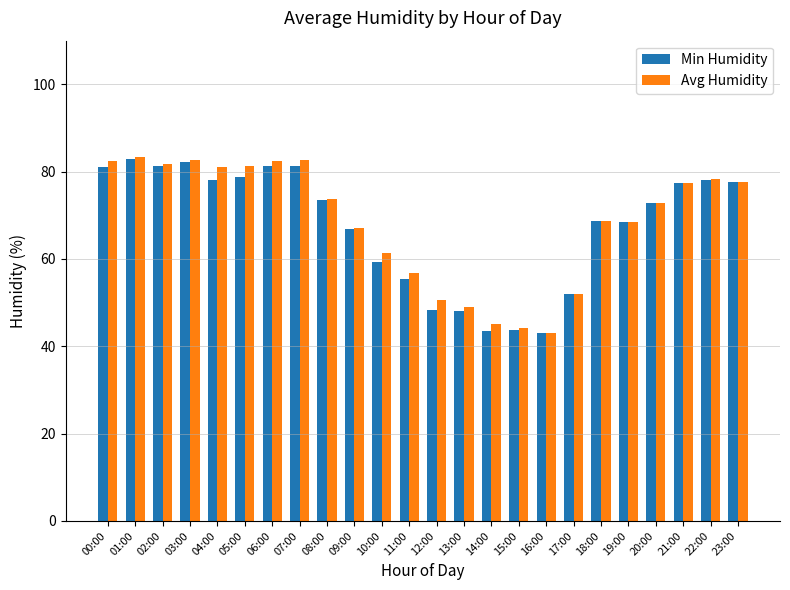

What are all the series names shown in the legend?

Min Humidity, Avg Humidity